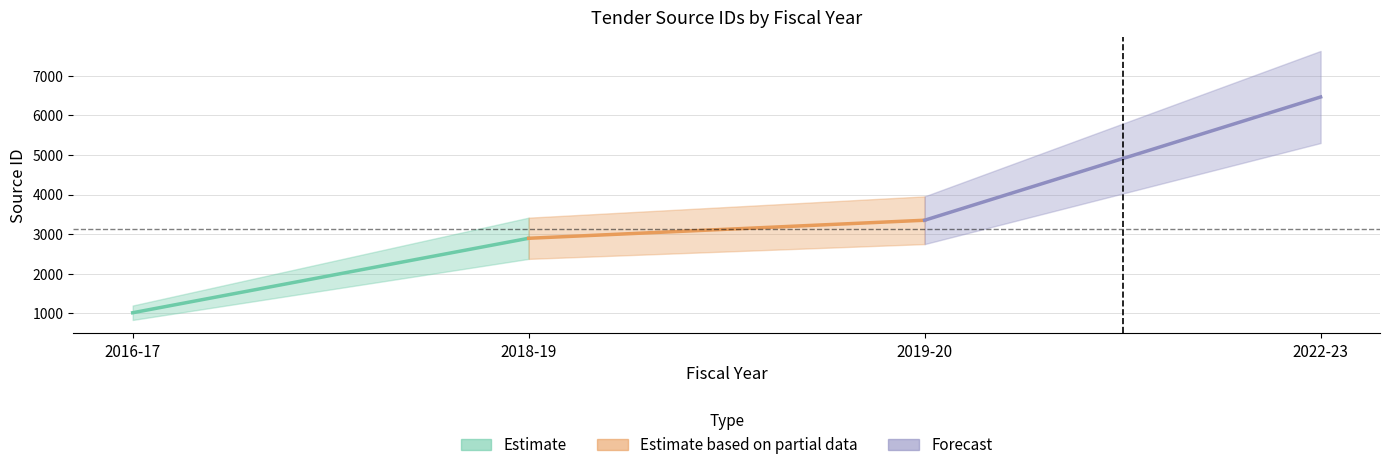

The chart shows a value of 3350 at 2019-20. True or false?

True